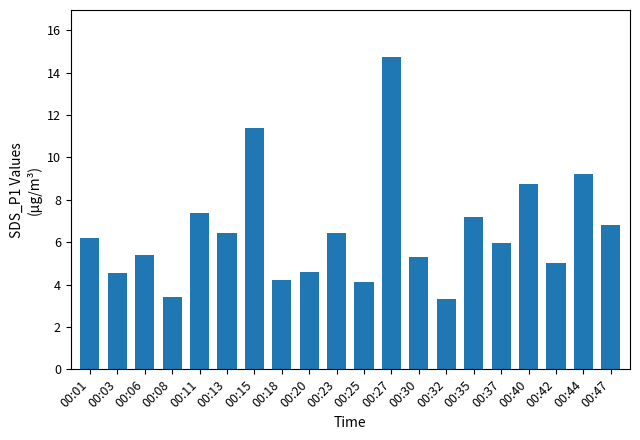

True or false: the data shows 8.6 at 00:01.

False